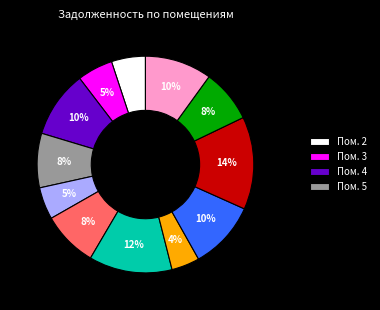

To the nearest percent, what is the average slice percentage?

8%